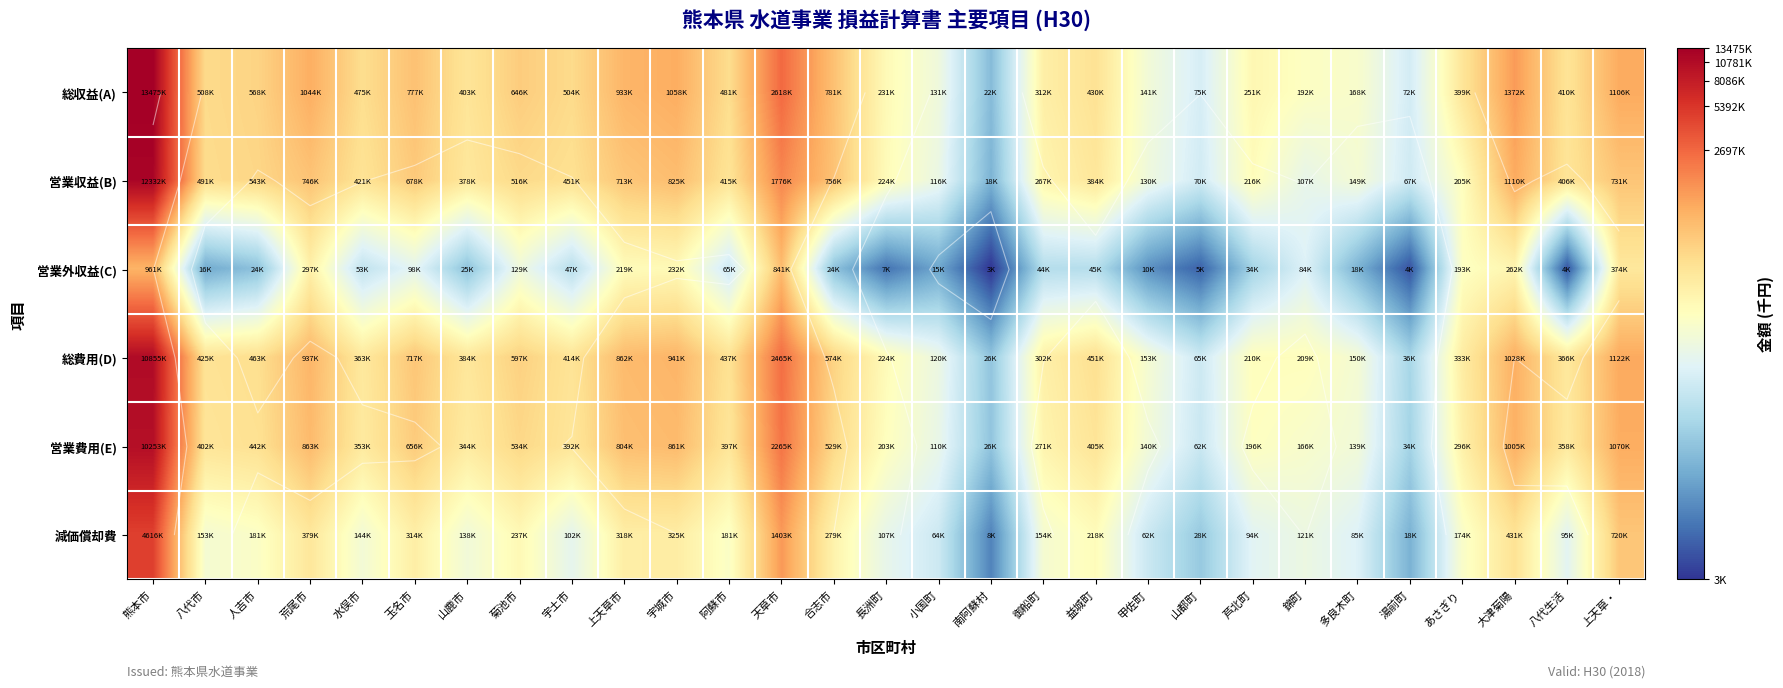

The 営業収益(B) series shows 13.4 at 南阿蘇村. True or false?

False